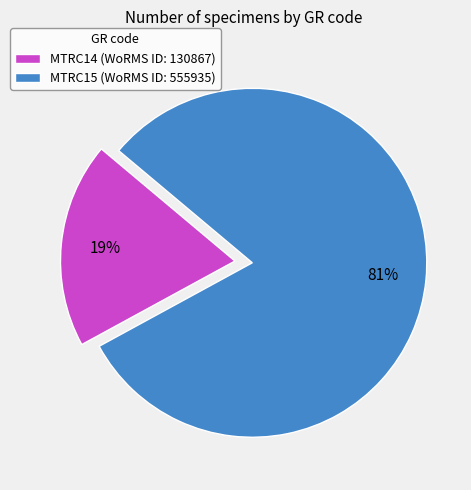

How many slices are in this pie chart?

2